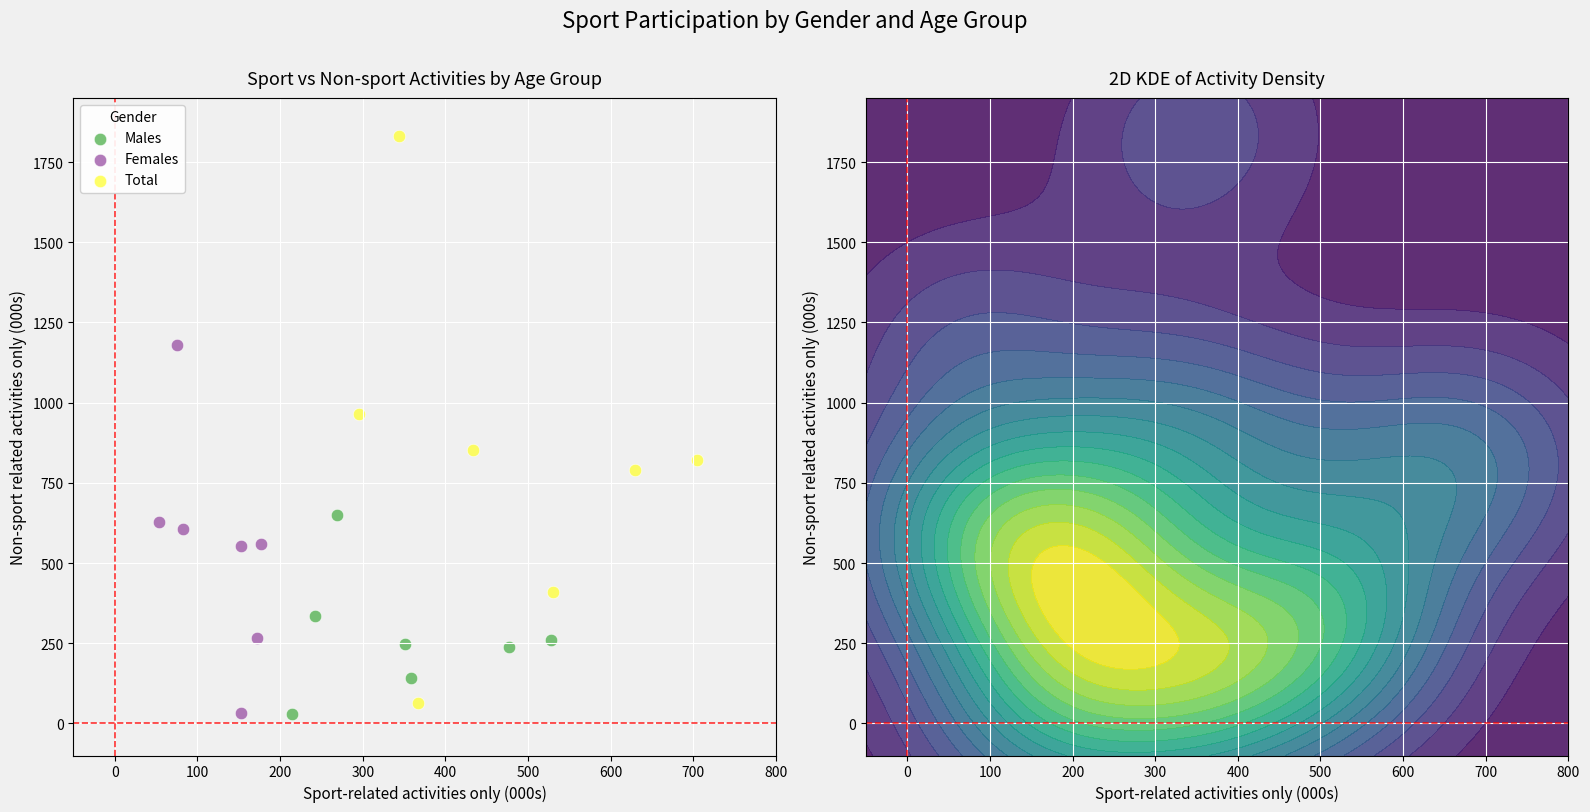

Which series has the widest spread of Y values?

Total